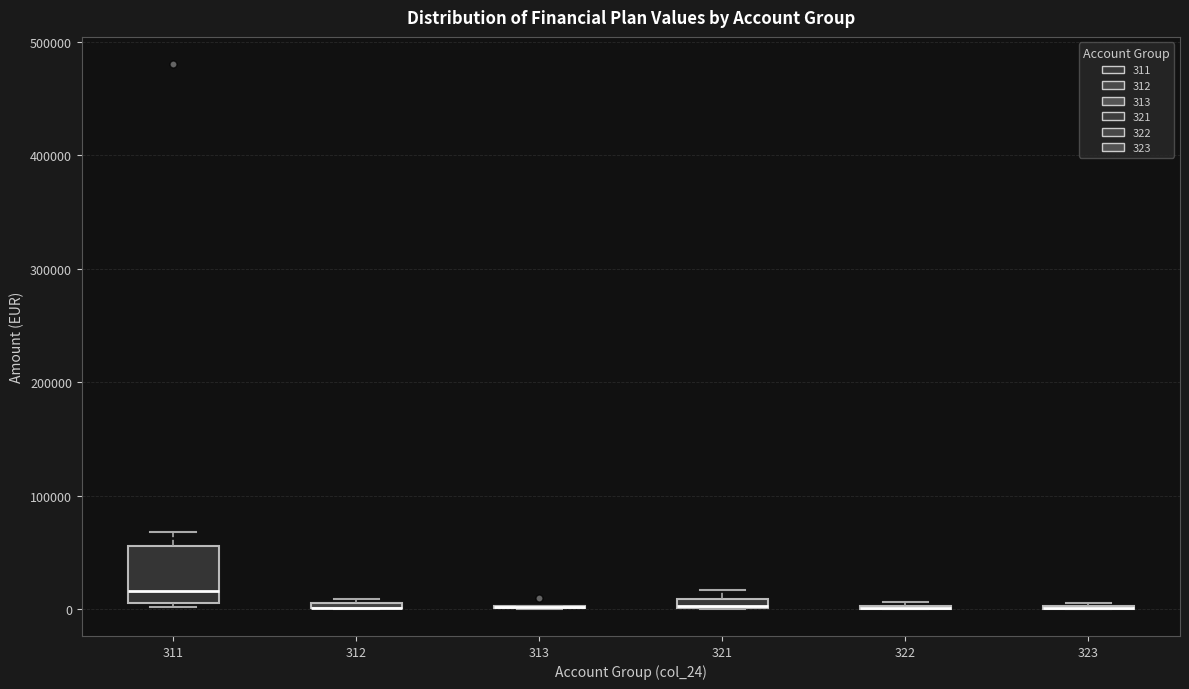

Comparing the boxes themselves (not the whiskers), which one is the tallest?

311